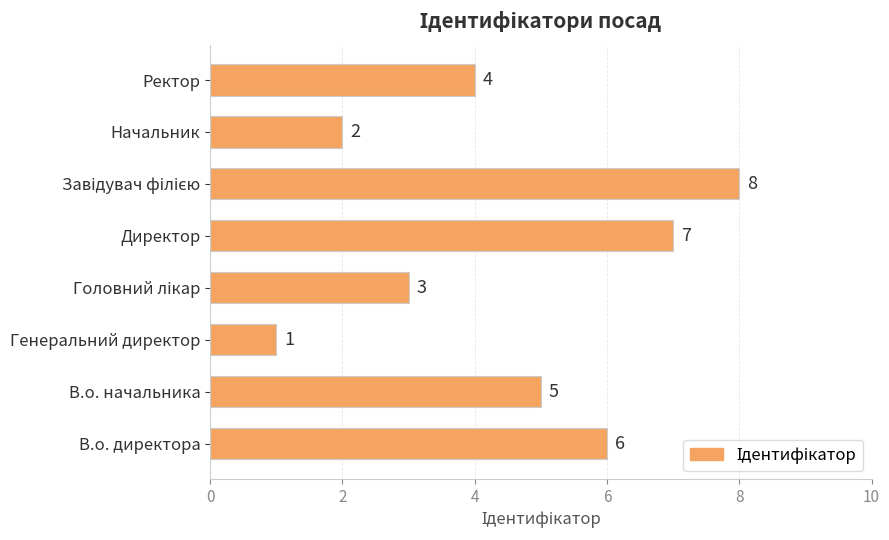

Reading top to bottom, what are all the values shown in this chart?

4	2	8	7	3	1	5	6